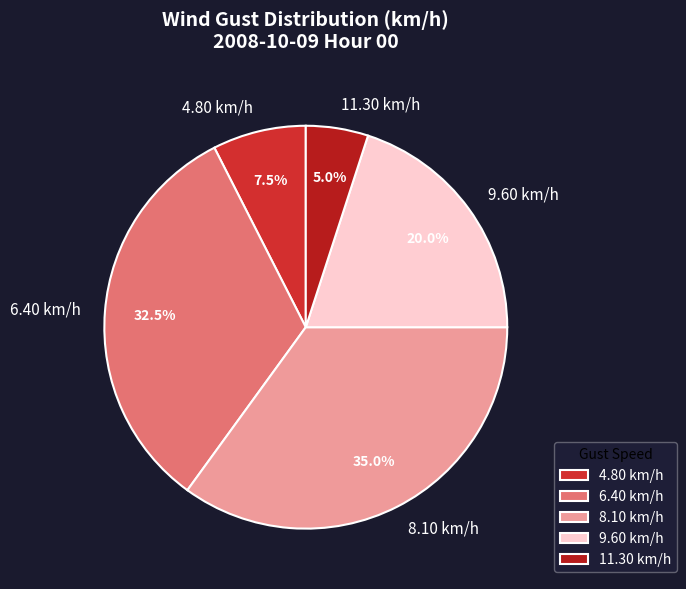

Rank the categories by value from highest to lowest.

8.10 km/h, 6.40 km/h, 9.60 km/h, 4.80 km/h, 11.30 km/h